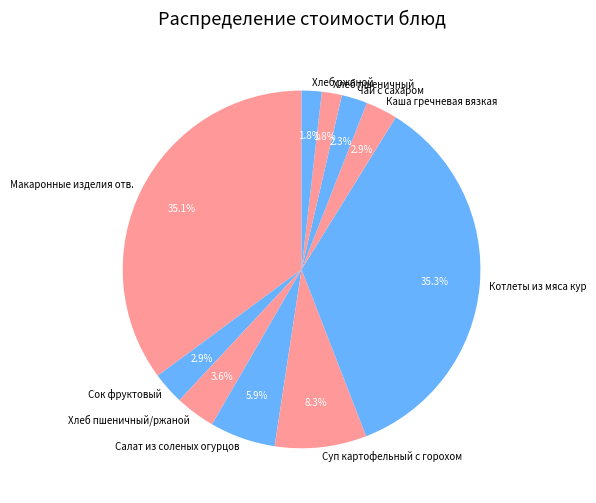

What portion of the pie excludes Каша гречневая вязкая?

97.1%